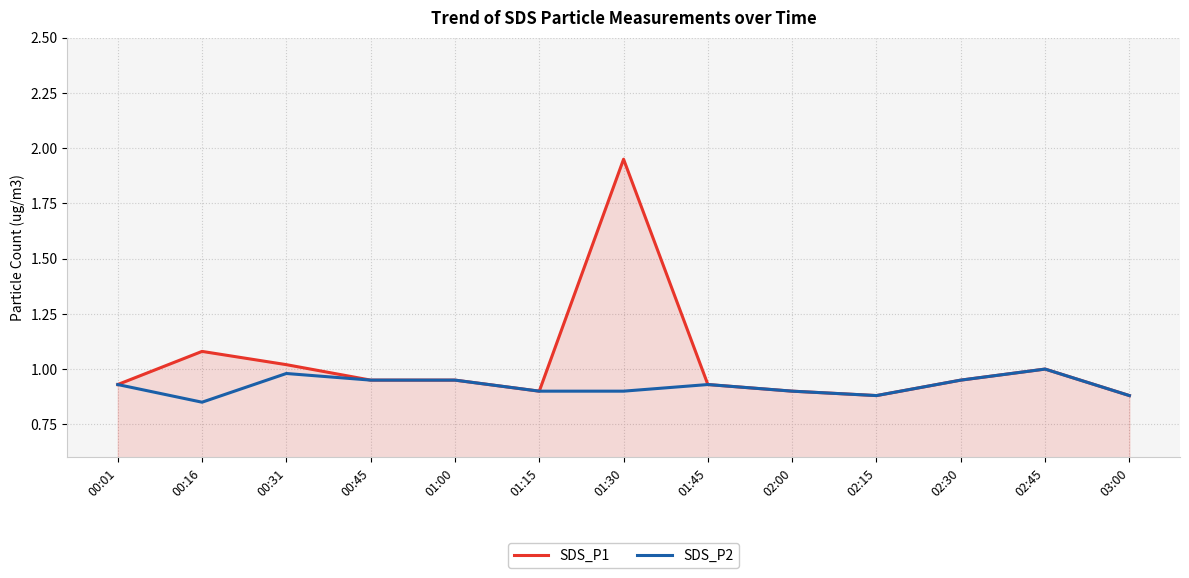

Rank the series by their average value, from highest to lowest.

SDS_P1, SDS_P2